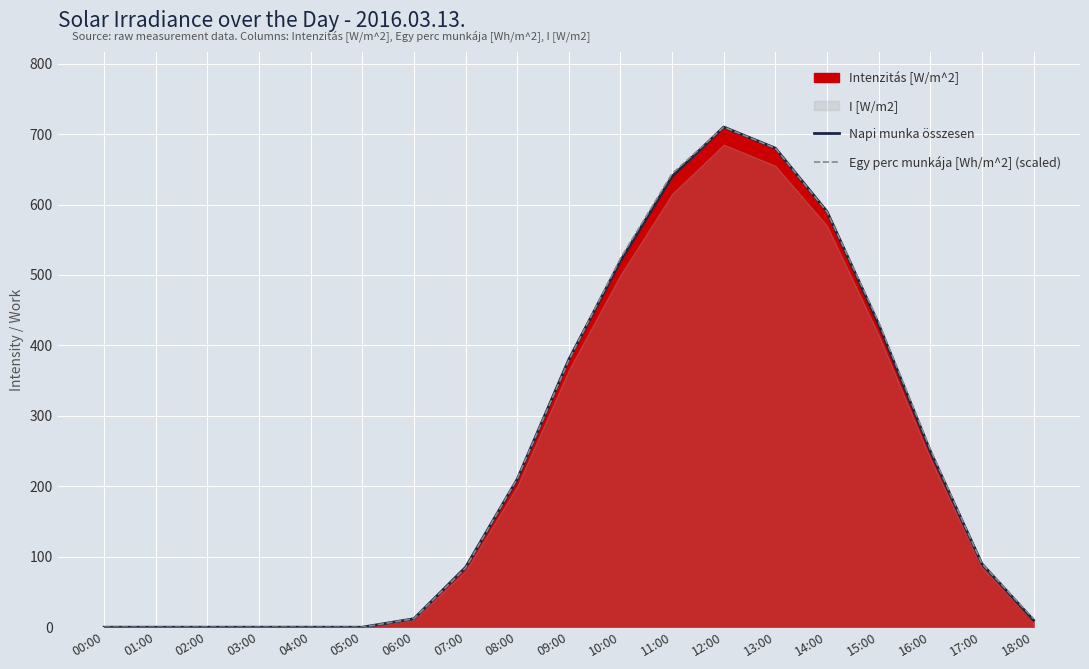

Rank the series at 07:00 from lowest to highest value.

Egy perc munkája [Wh/m^2] (scaled), Napi munka összesen